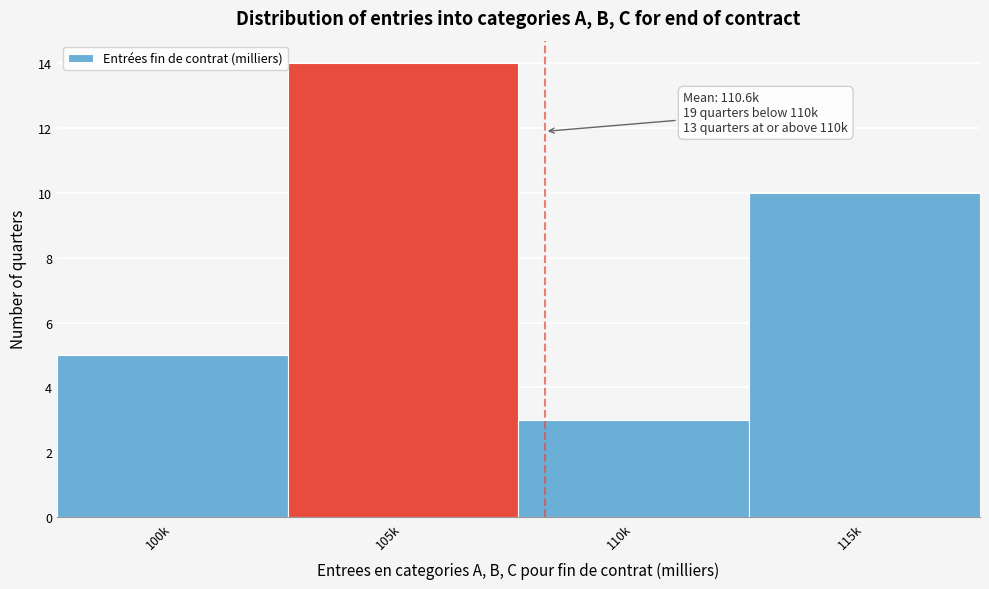

Reading left to right, extract all data points from this chart.

5	14	3	10